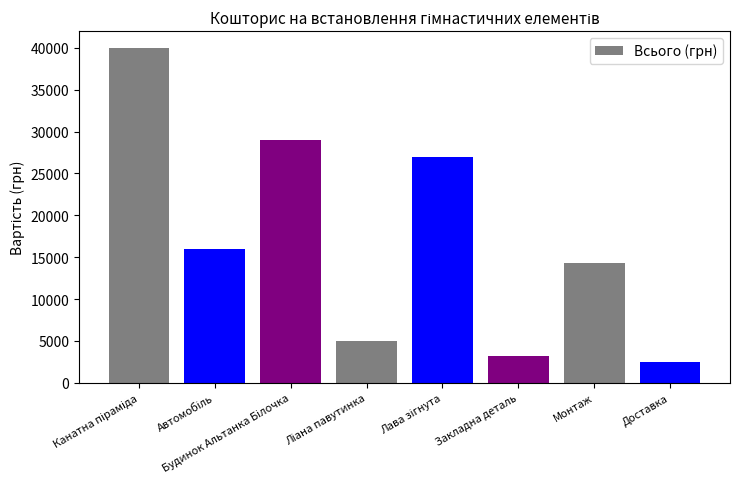

Read the value at Доставка, to the nearest 50.

2500